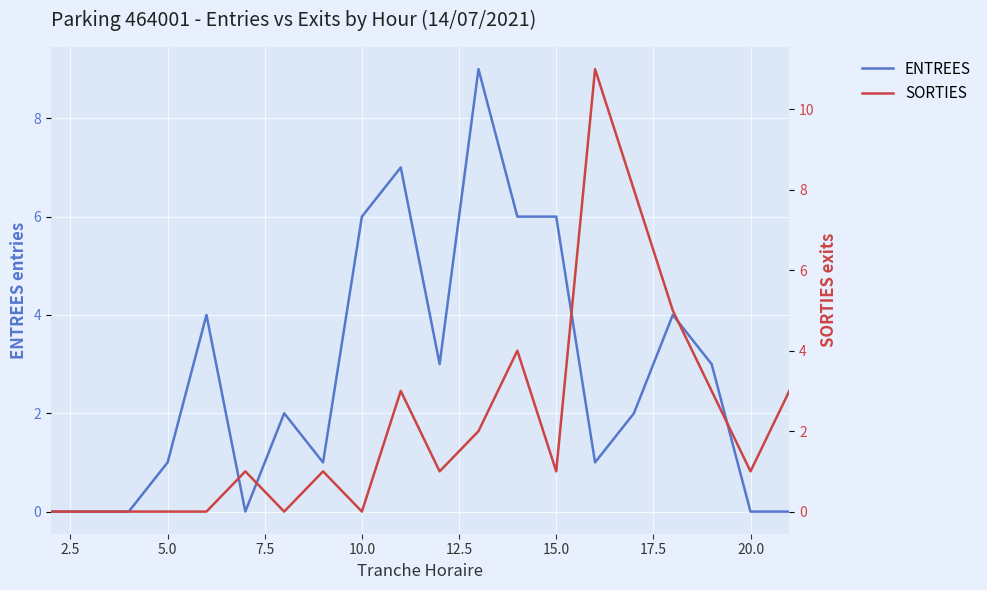

The value of ENTREES at 10.0 is 4. True or false?

False